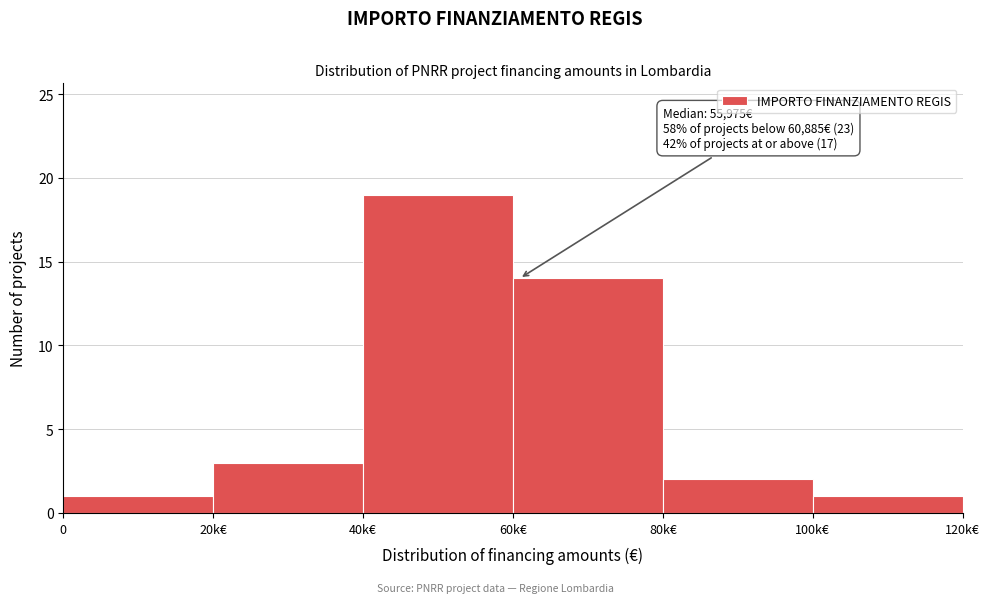

Reading right to left, list all the values displayed in this chart.

100k€=1	80k€=2	60k€=14	40k€=19	20k€=3	0=1